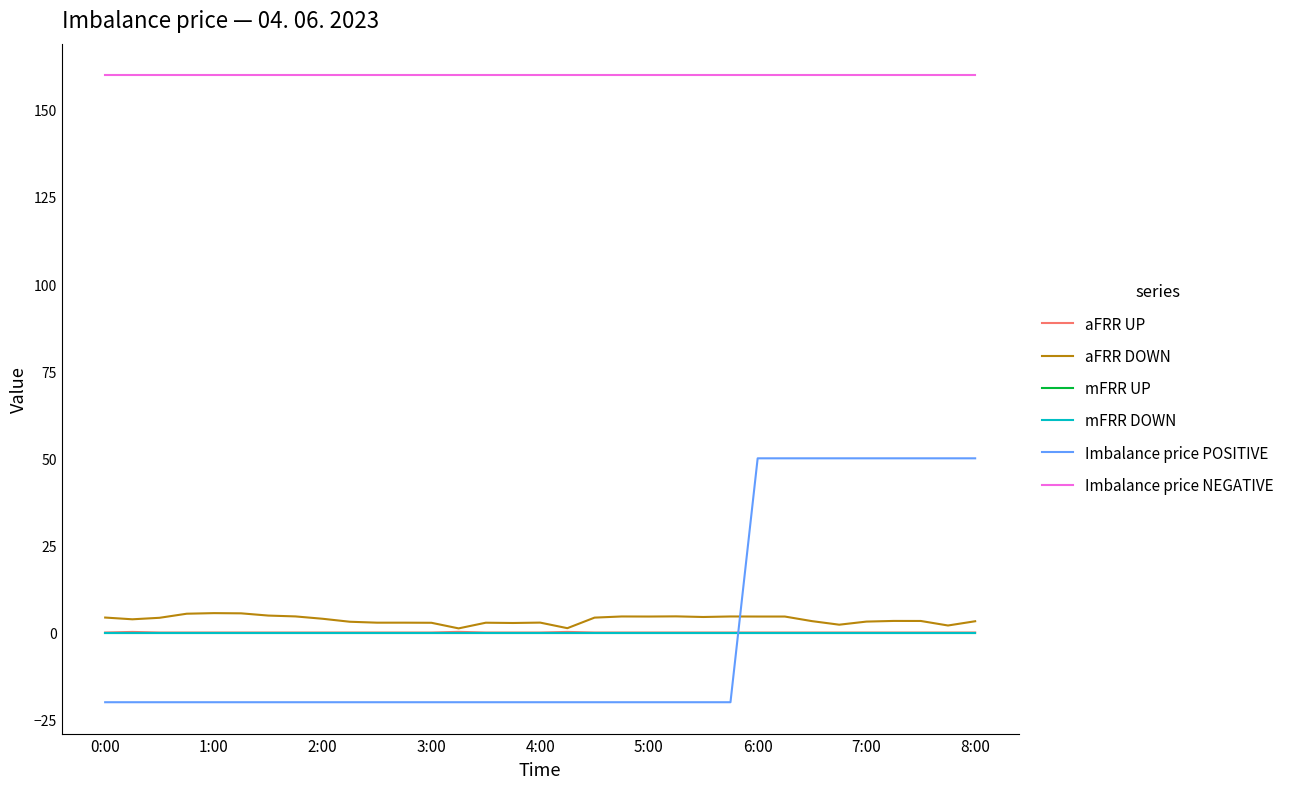

Does the chart have visible grid lines?

No